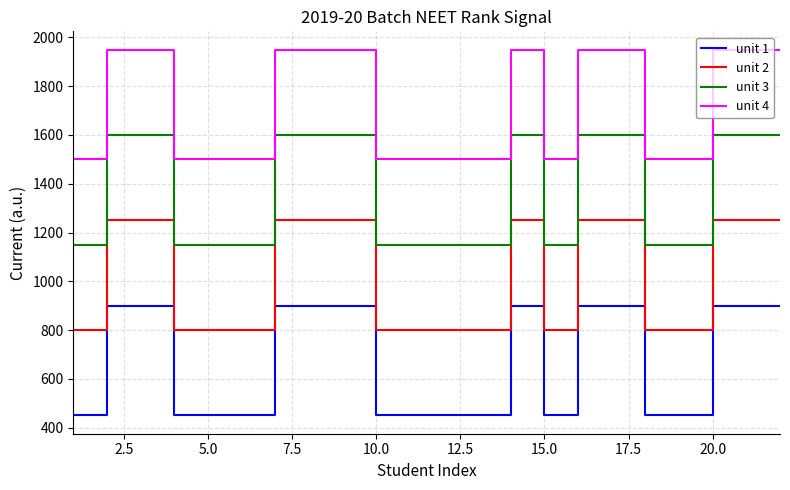

What is the difference between the maximum and minimum values in the unit 1 series?

450